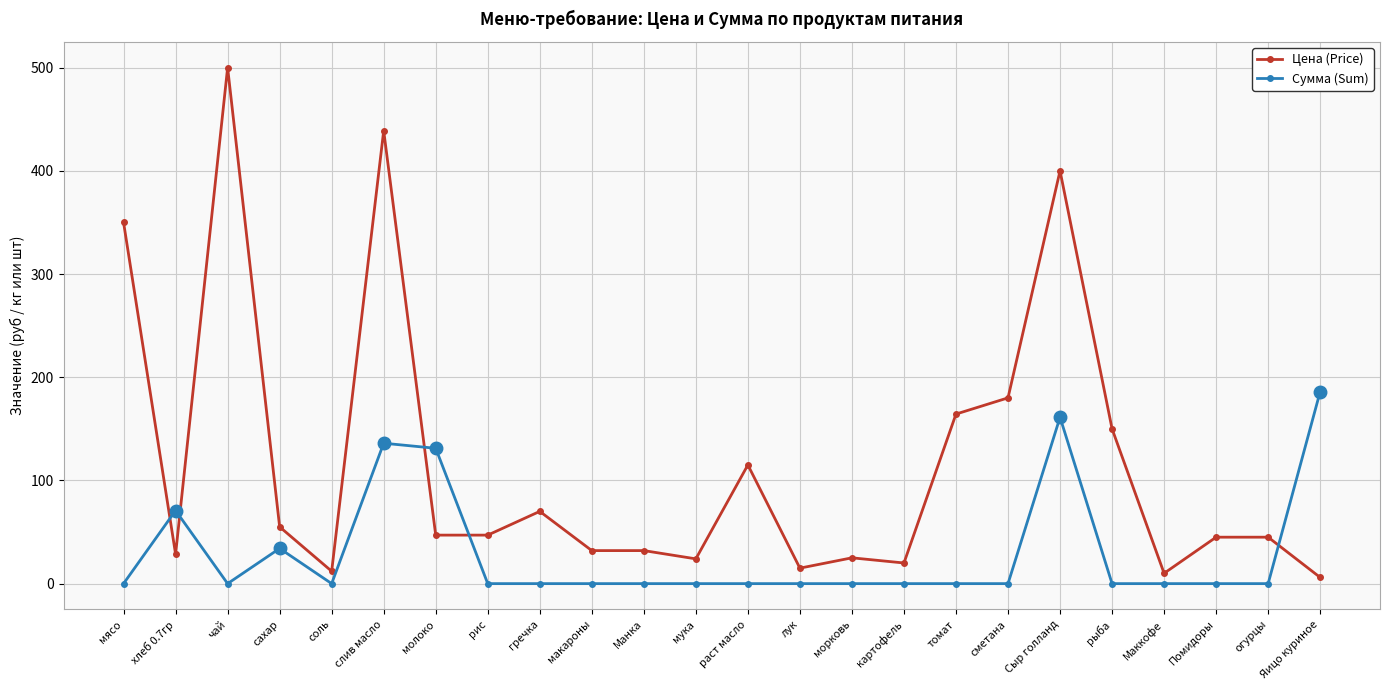

Where is Цена (Price) nearest to the value 253?

сметана